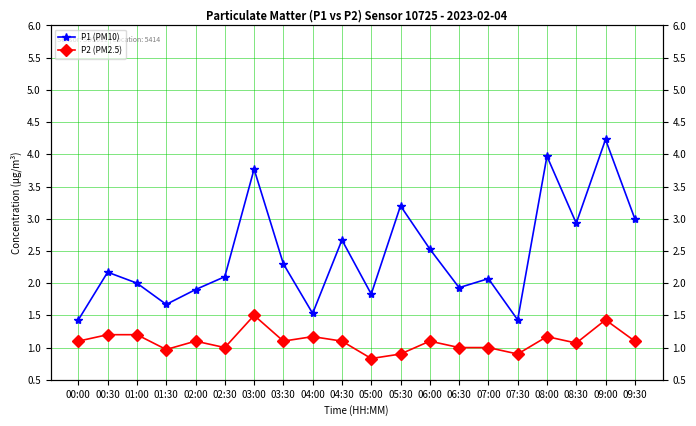

Which series has the largest total across all categories?

P1 (PM10)